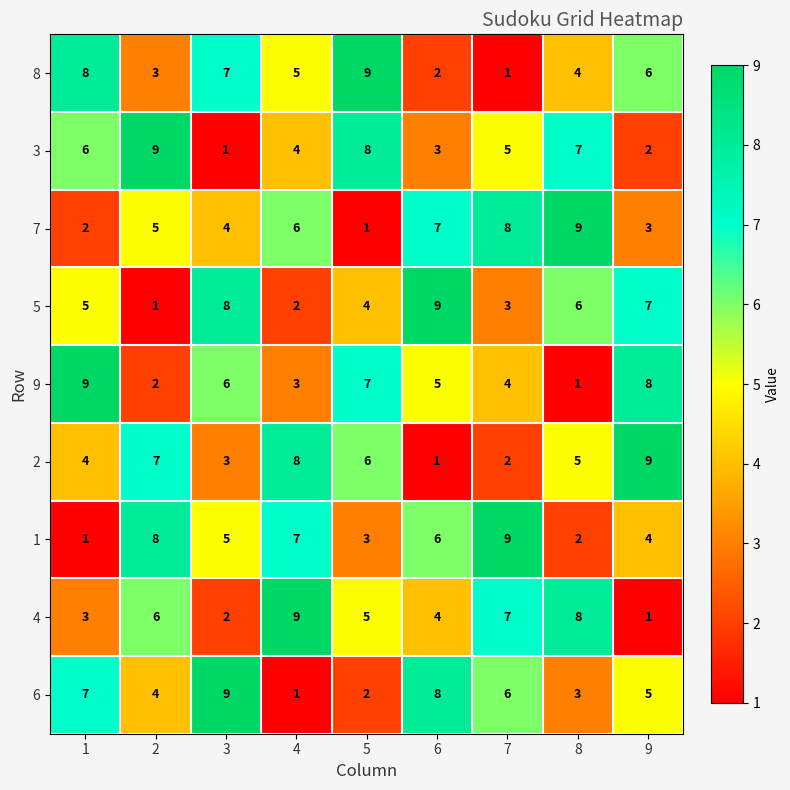

How many 1 values are between 3 and 7?

5